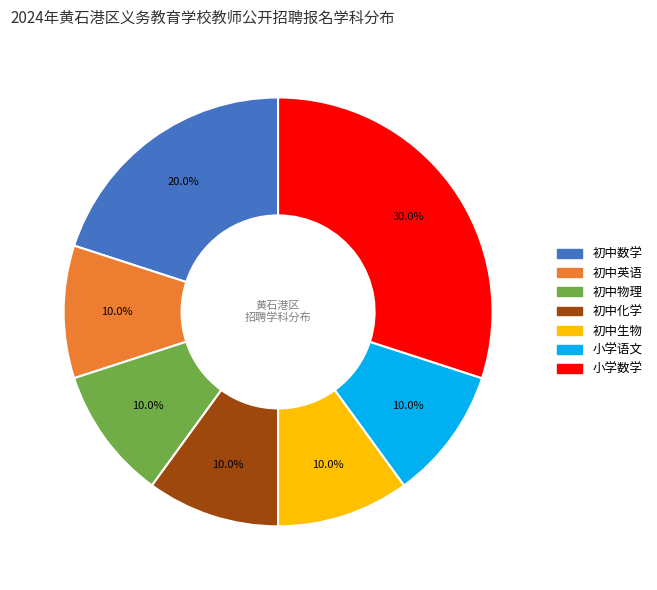

To the nearest percent, what percentage of the pie is 初中英语?

10%